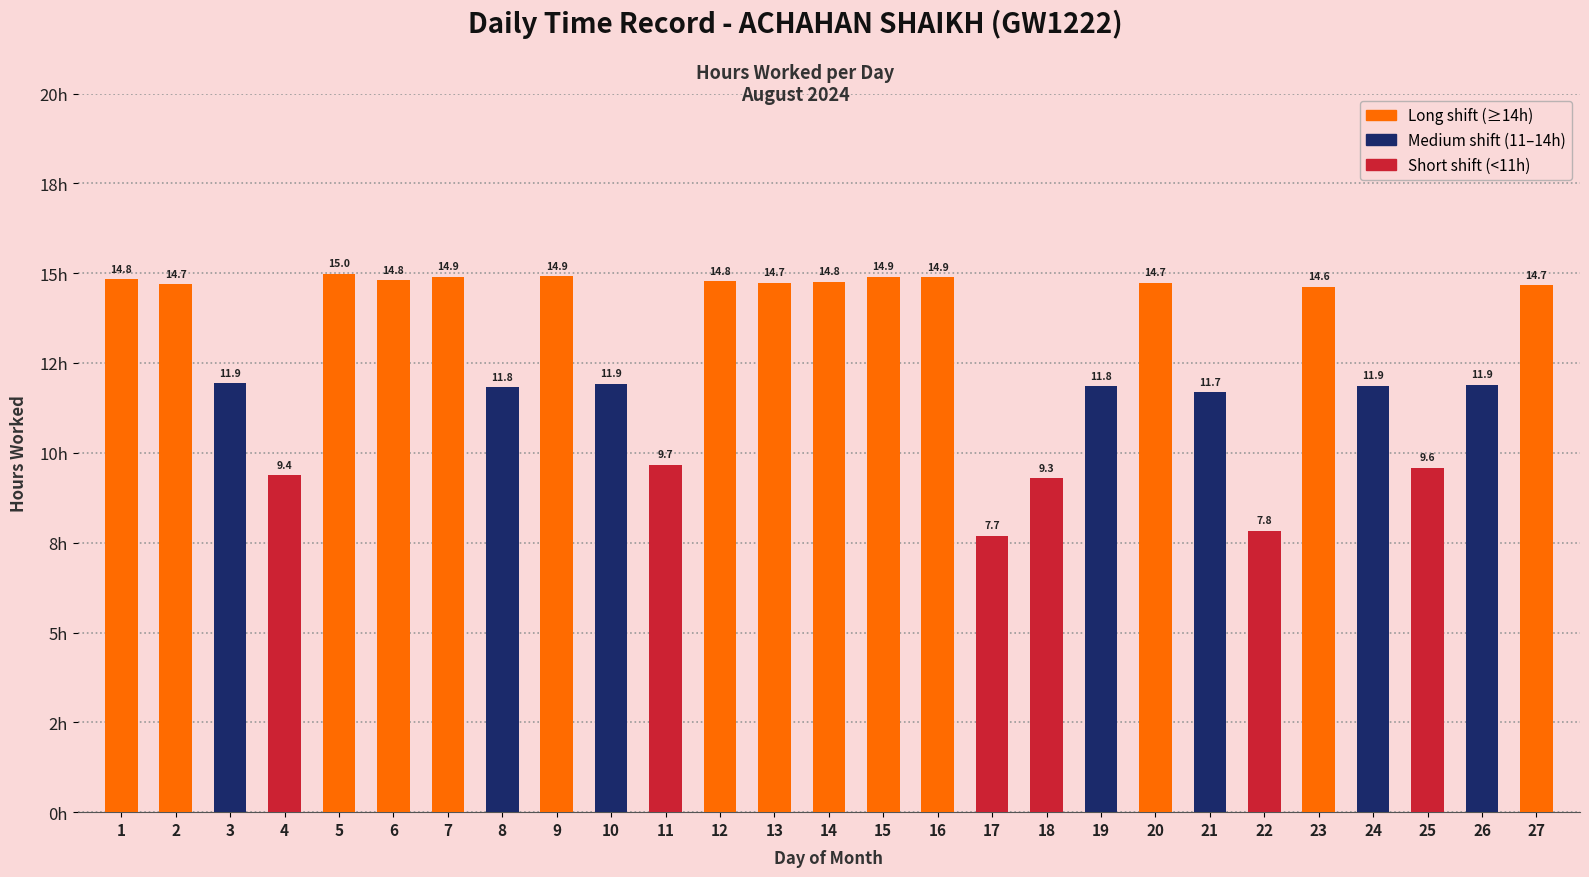

Which category has the highest value across all series?

5